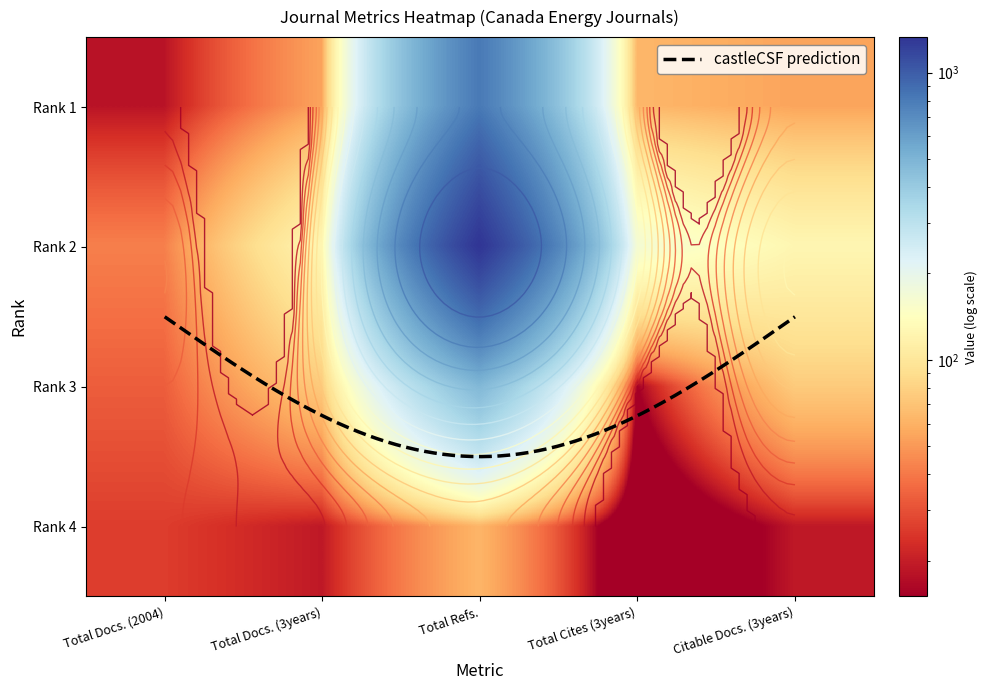

Which category has the lowest value in the Rank 3 series?

Total Cites (3years)